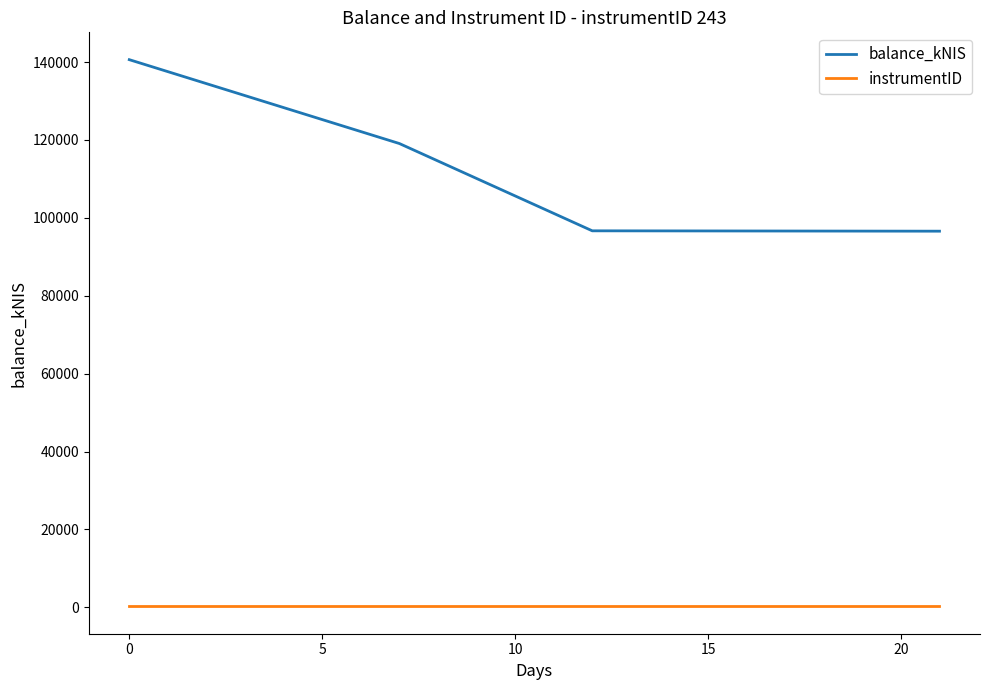

True or false: balance_kNIS and instrumentID intersect in this chart.

False